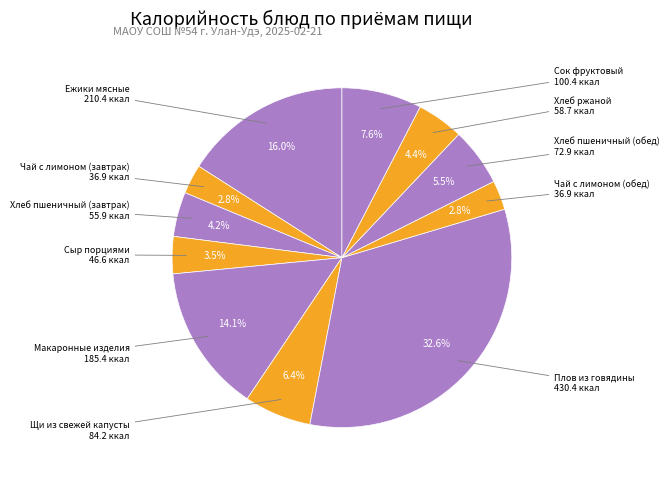

How many slices are in this pie chart?

11